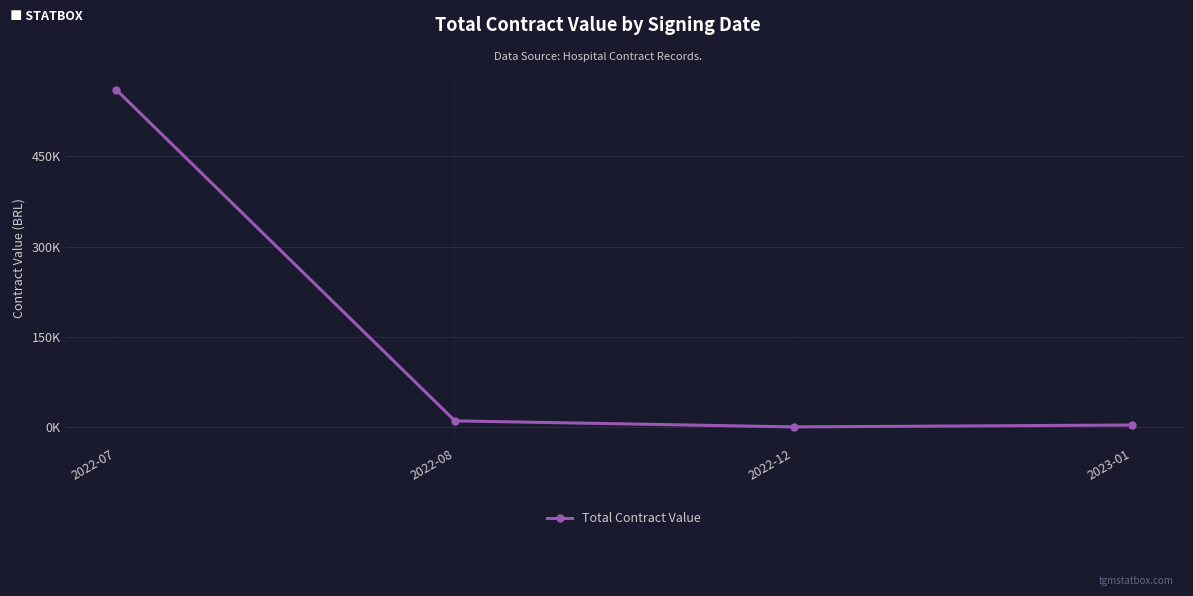

Where is the data nearest to the value 280?

2022-08